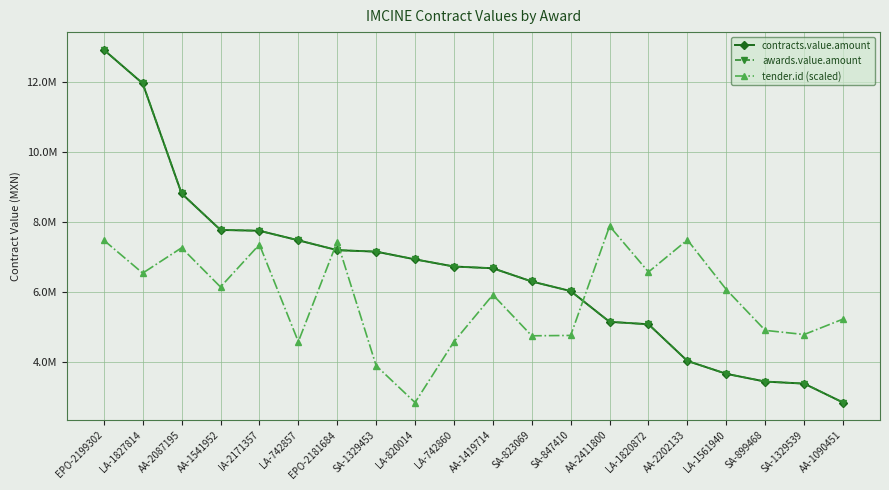

Does the chart have visible grid lines?

Yes